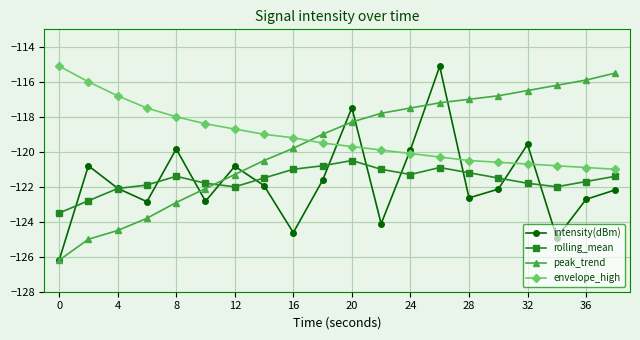

In intensity(dBm), how many points are lower than both neighbors (excluding endpoints)?

6